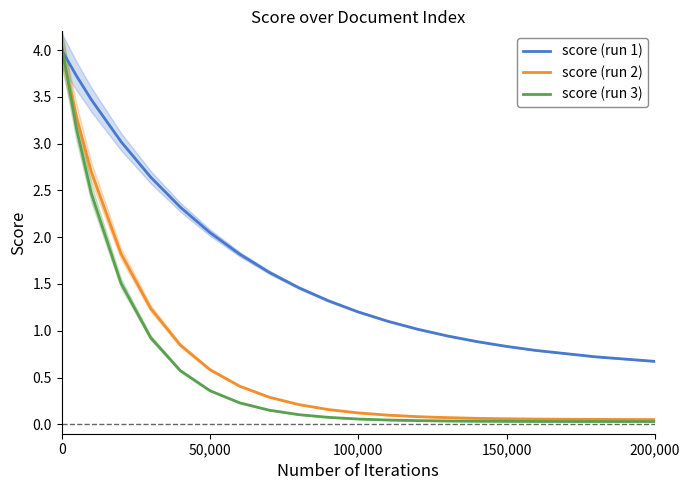

What is the minimum value for score (run 1)?

0.7